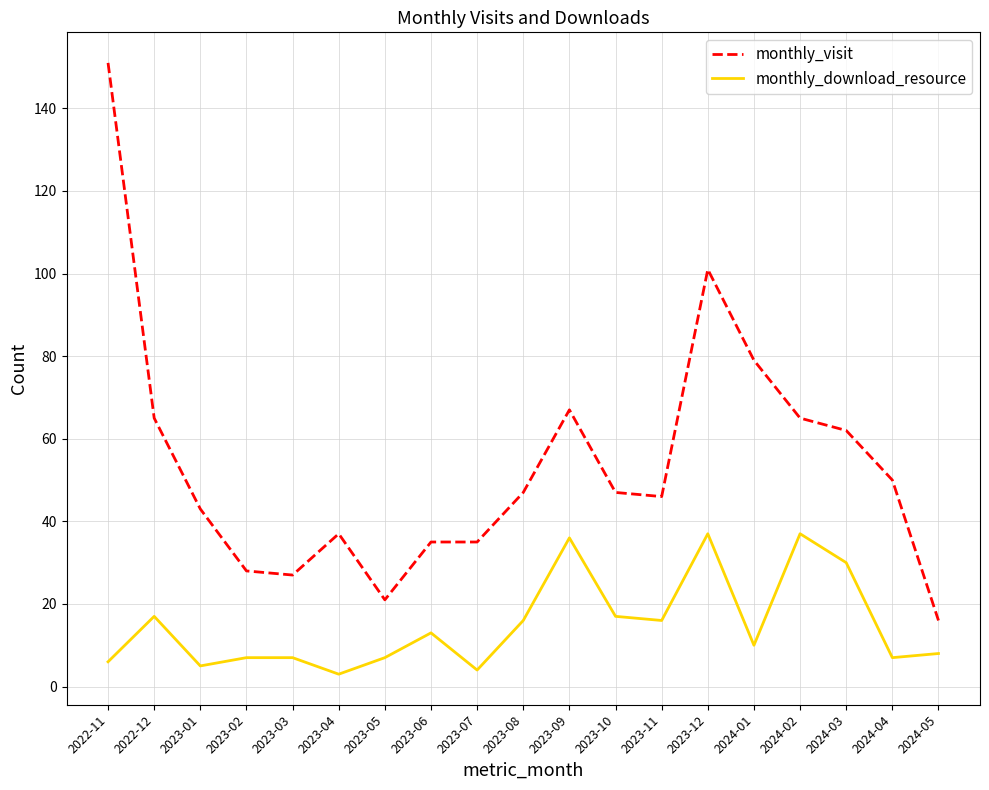

How many categories are shown in the chart?

19